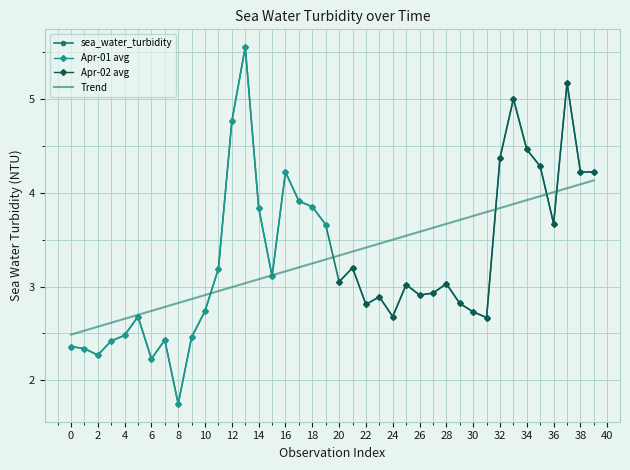

Is the value of sea_water_turbidity at 6 greater than the value of Trend at 38?

No